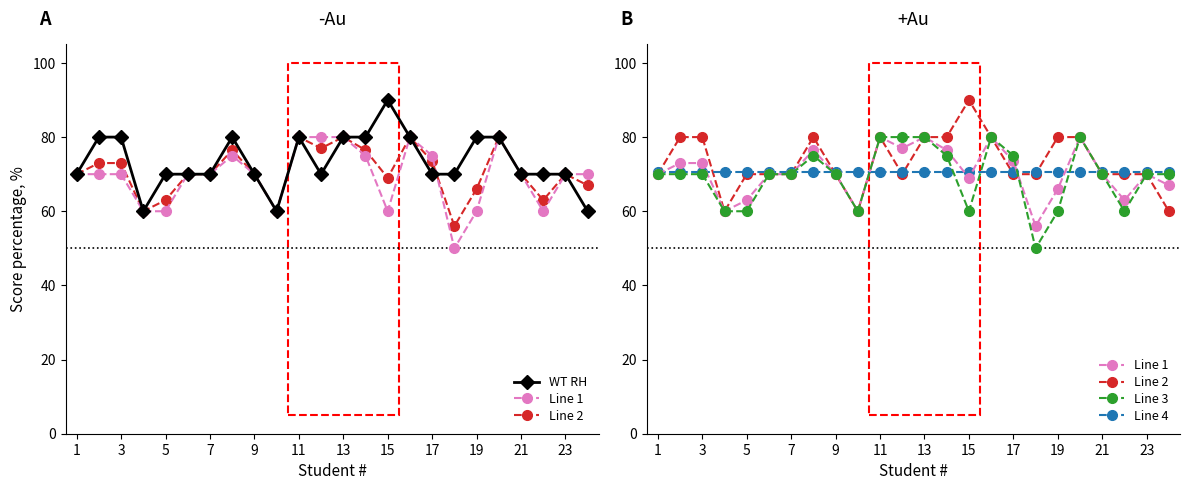

True or false: Line 1 has more than 2 interior local peaks.

True